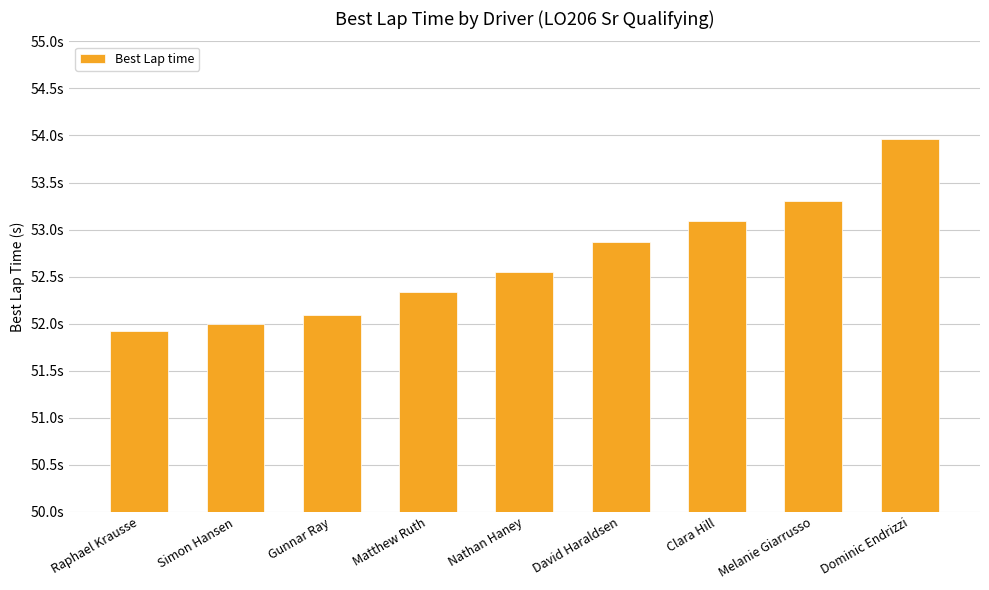

Does the chart contain any negative values?

No